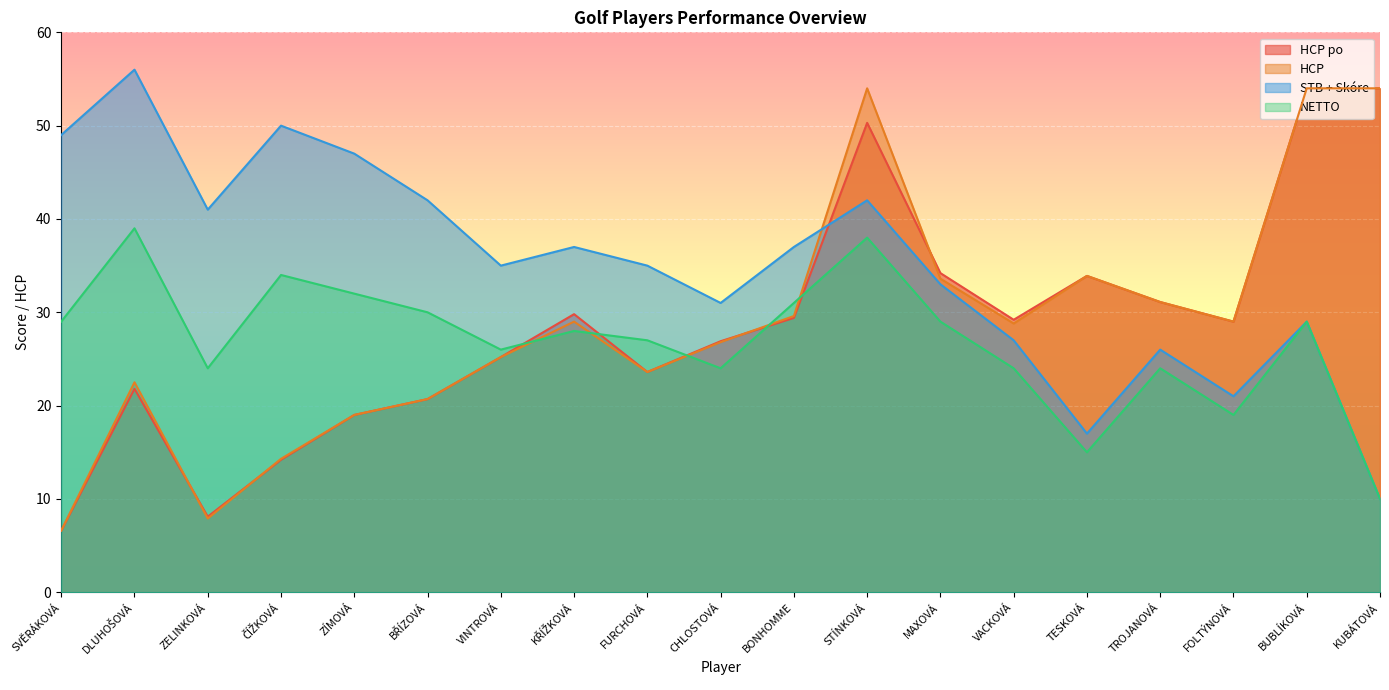

What are all the series names shown in the legend?

HCP po, HCP, STB + Skóre, NETTO